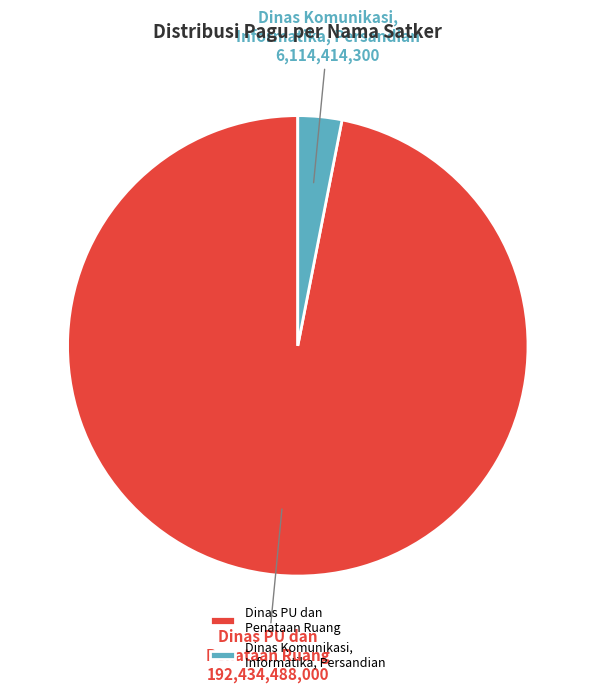

What is the ratio of the value at Dinas PU dan Penataan Ruang to the value at Dinas Komunikasi, Informatika, Persandian?

31.5